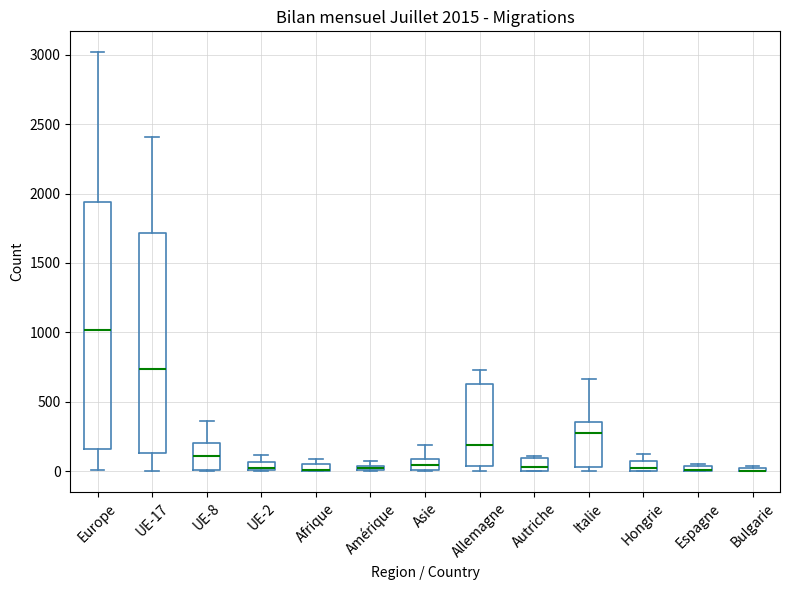

Comparing the boxes themselves (not the whiskers), which one is the tallest?

Europe